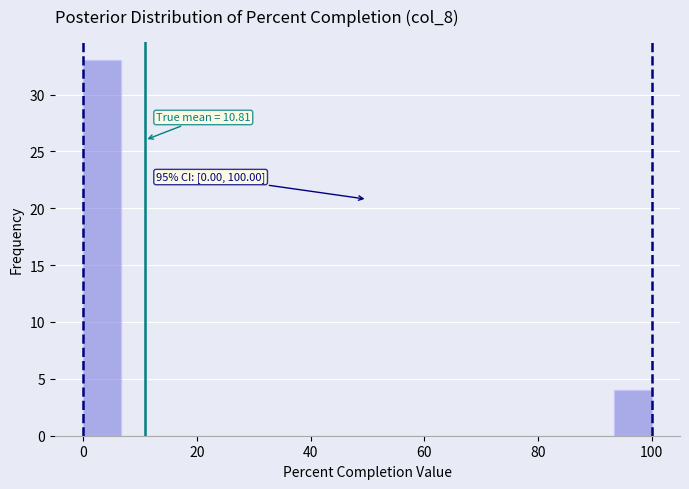

Read against the x-axis, roughly where is the centre of the tallest bar?

4